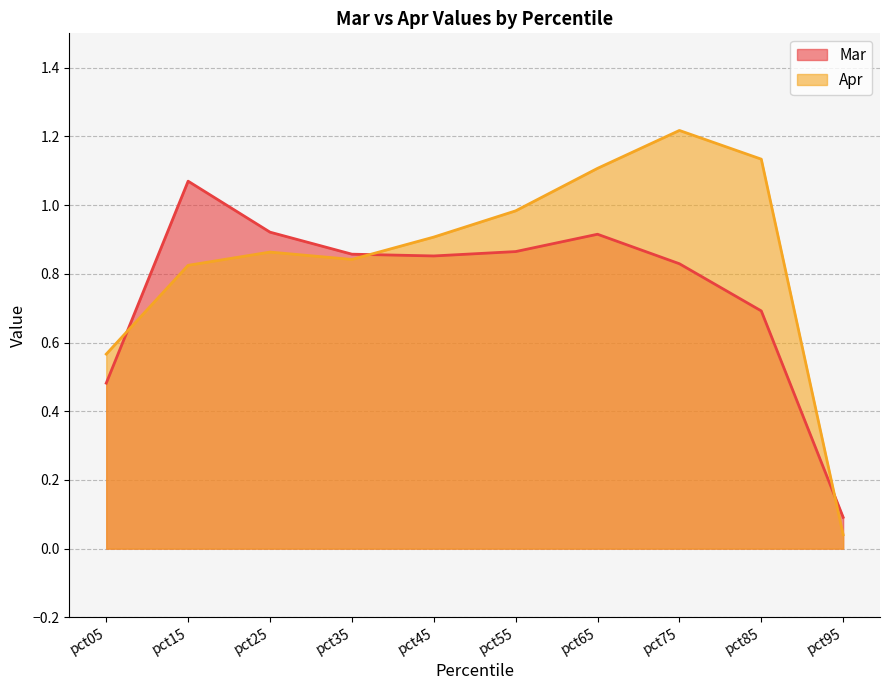

What is the total value across all series at pct15?

1.9